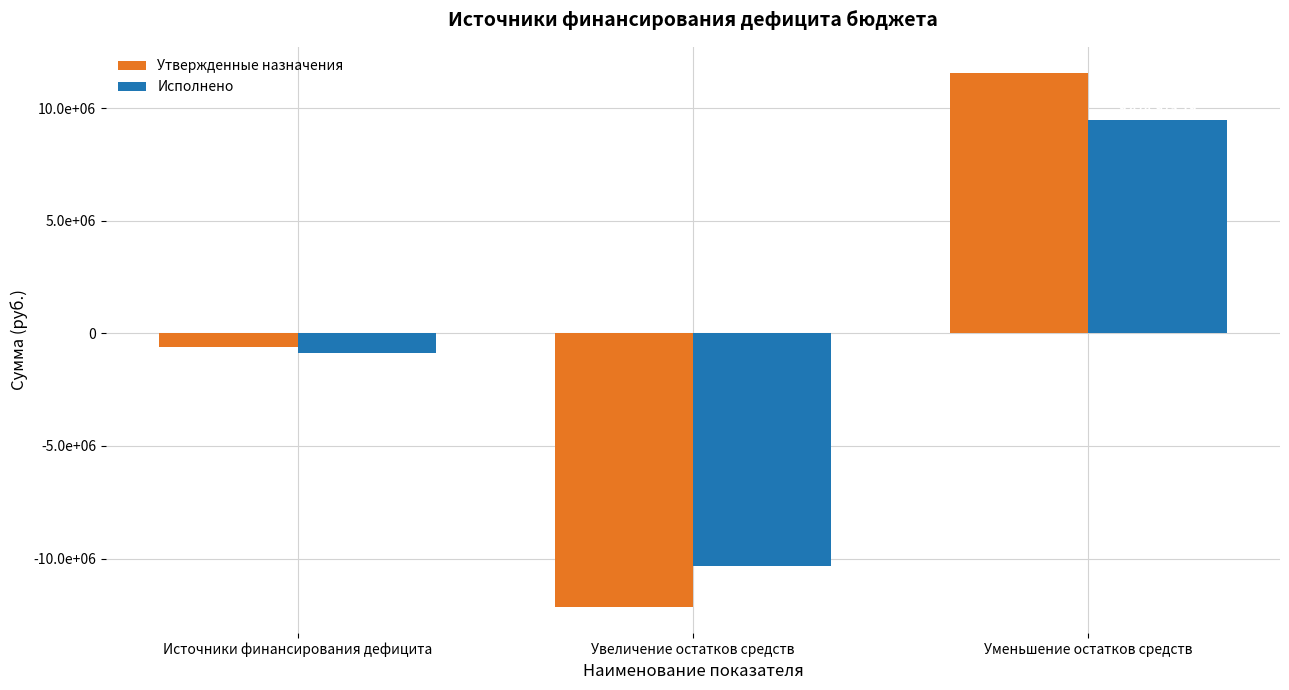

Rank the series by their average value, from lowest to highest.

Исполнено, Утвержденные назначения